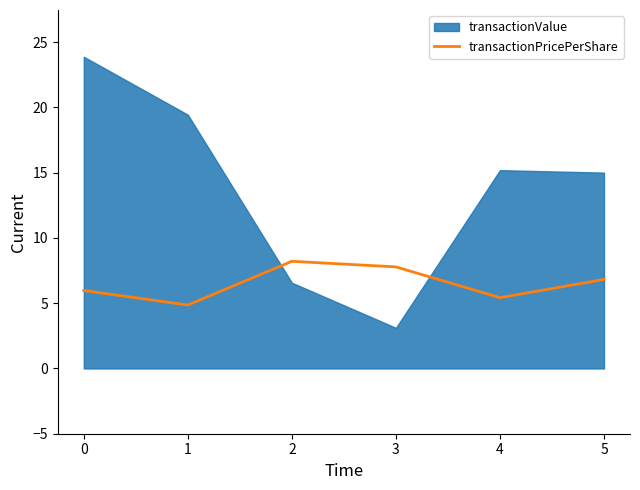

What is the highest value of the transactionPricePerShare series?

8.2